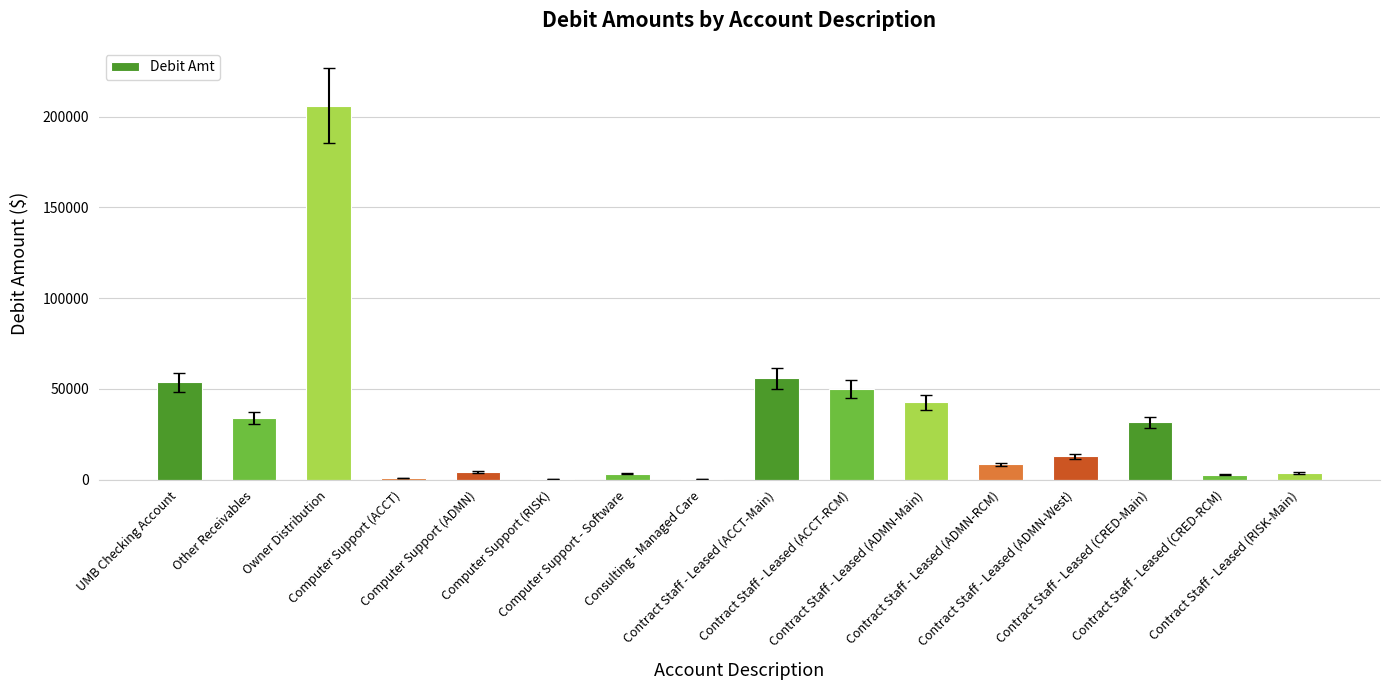

At which label is the value closest to 103071?

Contract Staff - Leased (ACCT-Main)